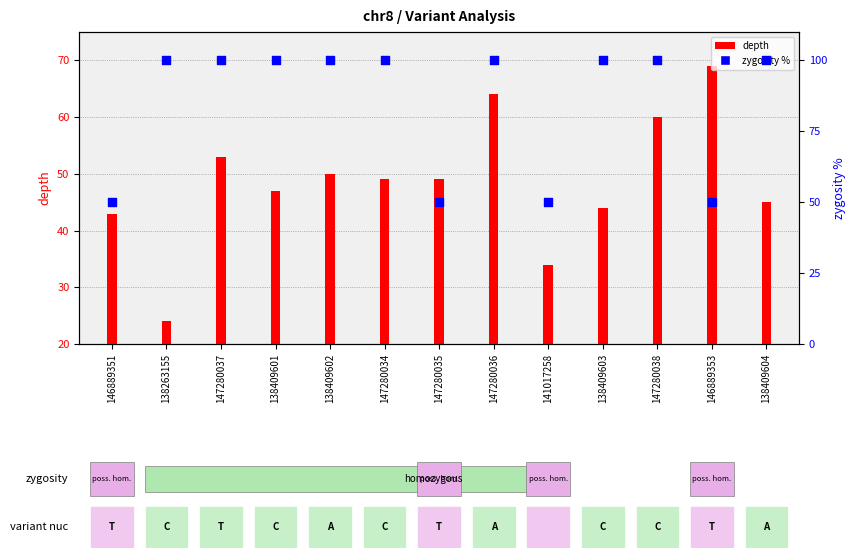

At how many categories does at least one series exceed 25?

13